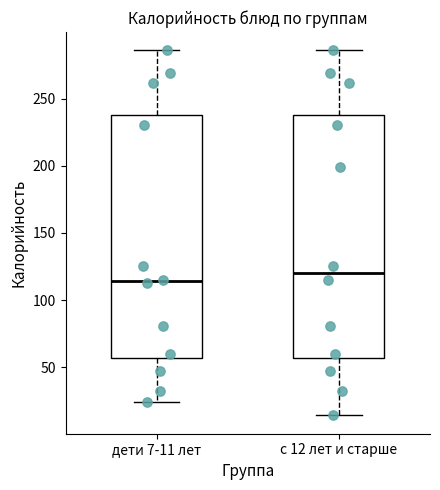

Reading left to right, read every box against the y-axis: the position of its median line, the range the box covers, and the ends of its whiskers. The values are not printed on the chart, so give them approximately, as read against the axis.

дети 7-11 лет: median 115, box 55 to 240, whiskers 25 to 285
с 12 лет и старше: median 120, box 55 to 240, whiskers 15 to 285